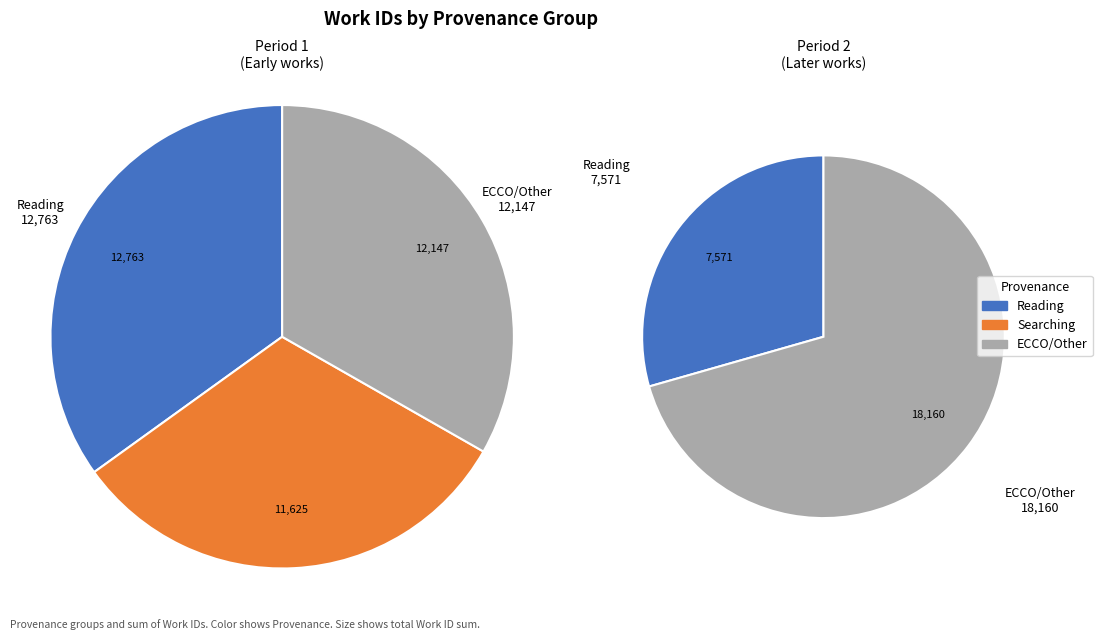

The 2004-01-26 slice represents 22% of the pie. True or false?

False